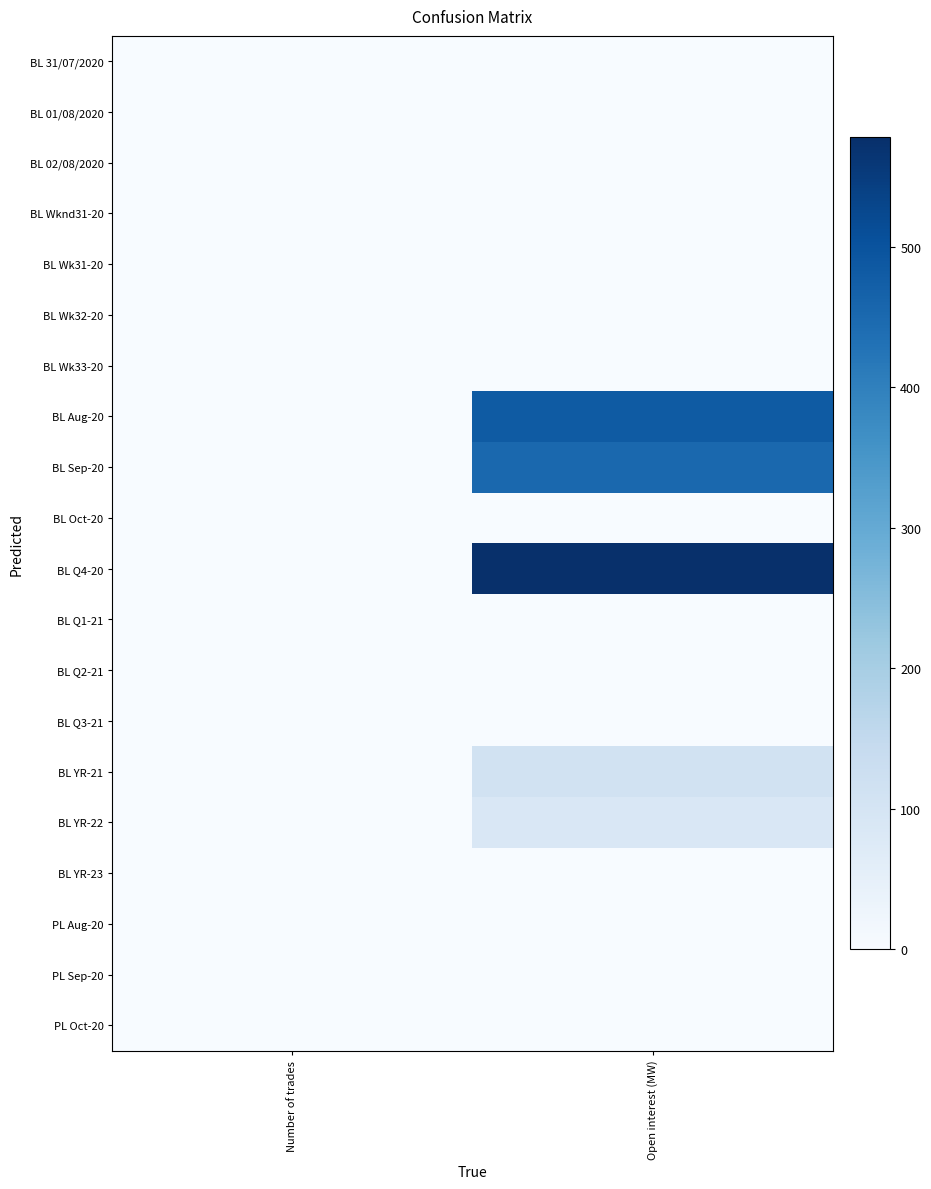

Reading right to left, list all the values displayed in this chart.

BL 31/07/2020: Open interest (MW)=0	Number of trades=0
BL 01/08/2020: Open interest (MW)=0	Number of trades=0
BL 02/08/2020: Open interest (MW)=0	Number of trades=0
BL Wknd31-20: Open interest (MW)=0	Number of trades=0
BL Wk31-20: Open interest (MW)=0	Number of trades=0
BL Wk32-20: Open interest (MW)=0	Number of trades=0
BL Wk33-20: Open interest (MW)=0	Number of trades=0
BL Aug-20: Open interest (MW)=482	Number of trades=0
BL Sep-20: Open interest (MW)=452	Number of trades=0
BL Oct-20: Open interest (MW)=0	Number of trades=0
BL Q4-20: Open interest (MW)=578	Number of trades=0
BL Q1-21: Open interest (MW)=0	Number of trades=0
BL Q2-21: Open interest (MW)=0	Number of trades=0
BL Q3-21: Open interest (MW)=0	Number of trades=0
BL YR-21: Open interest (MW)=109	Number of trades=0
BL YR-22: Open interest (MW)=87	Number of trades=1
BL YR-23: Open interest (MW)=0	Number of trades=0
PL Aug-20: Open interest (MW)=0	Number of trades=0
PL Sep-20: Open interest (MW)=0	Number of trades=0
PL Oct-20: Open interest (MW)=0	Number of trades=0